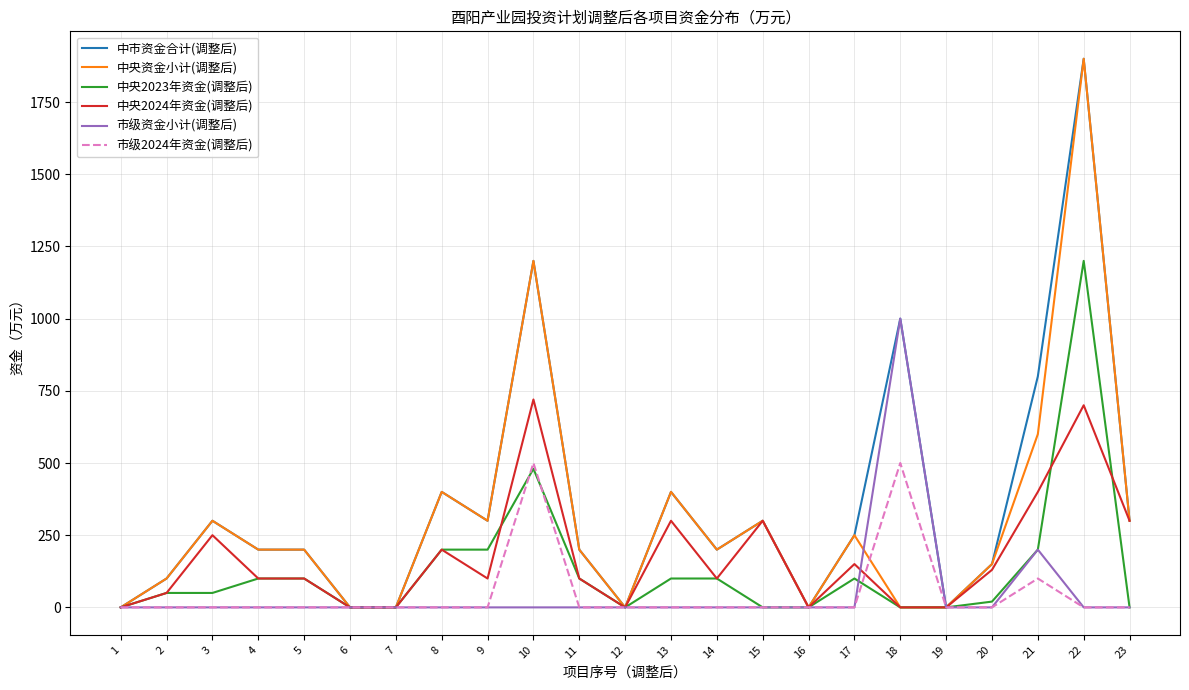

What are all the series names shown in the legend?

中市资金合计(调整后), 中央资金小计(调整后), 中央2023年资金(调整后), 中央2024年资金(调整后), 市级资金小计(调整后), 市级2024年资金(调整后)